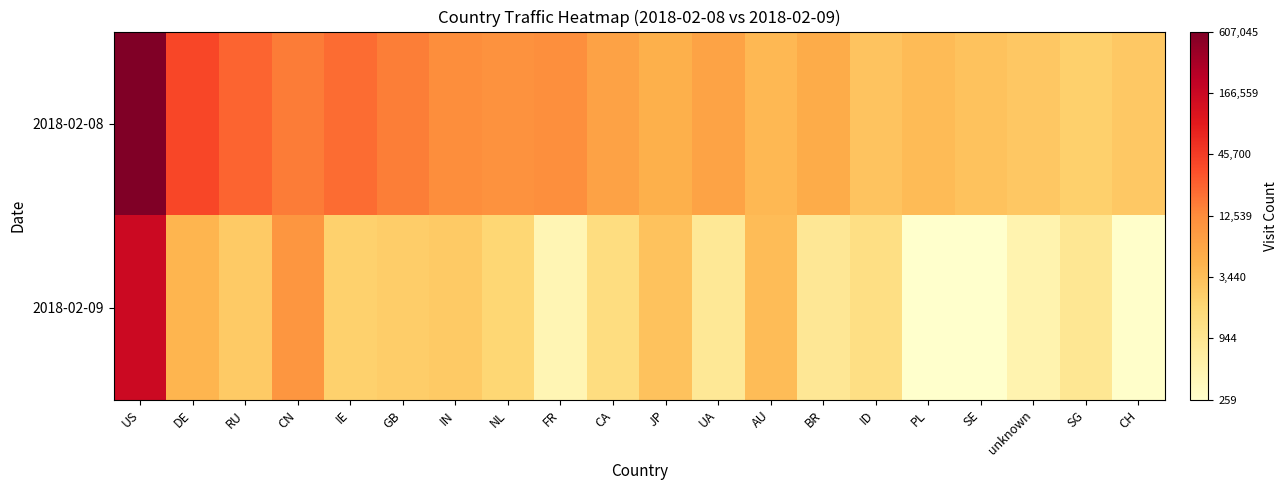

Which series has the largest range (max minus min)?

2018-02-09